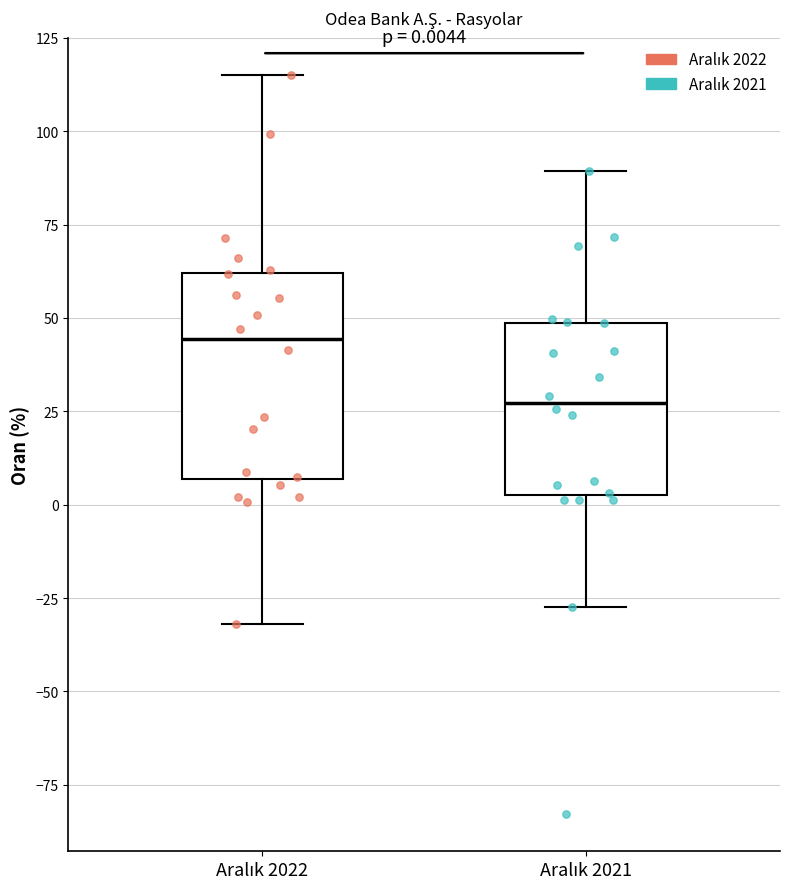

Which box's median line is the highest?

Aralık 2022